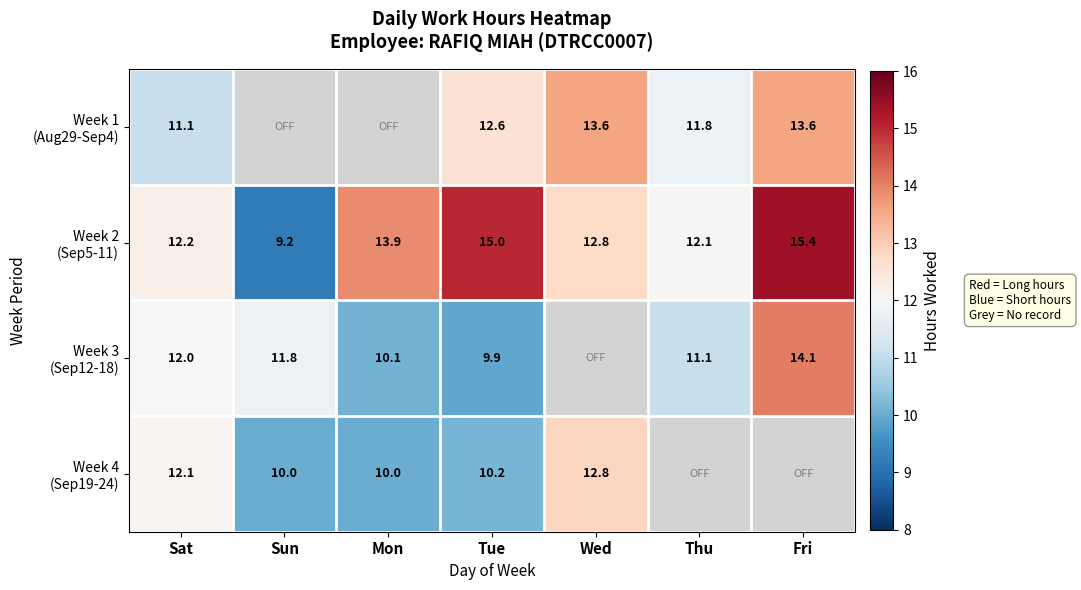

What is the lowest value of the Week 2 (Sep5-11) series?

9.2